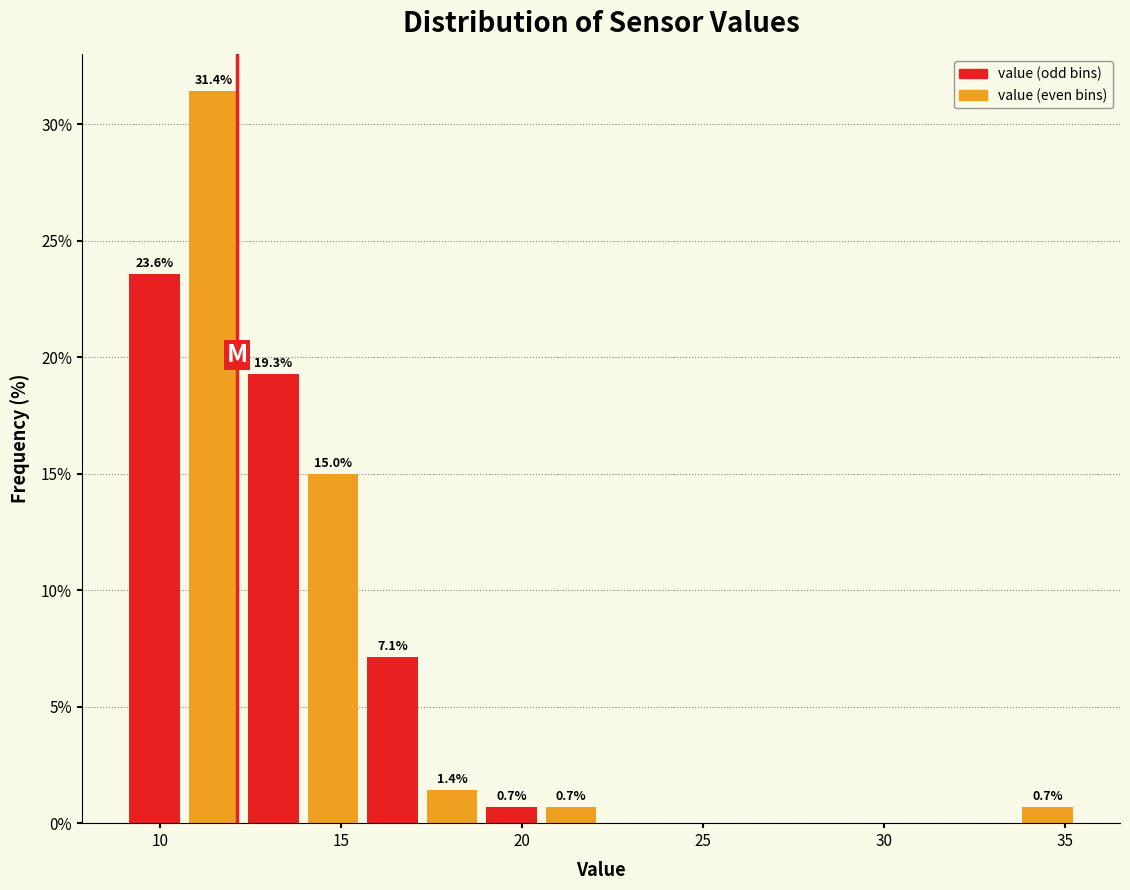

Read against the x-axis, roughly where is the centre of the tallest bar?

11.5